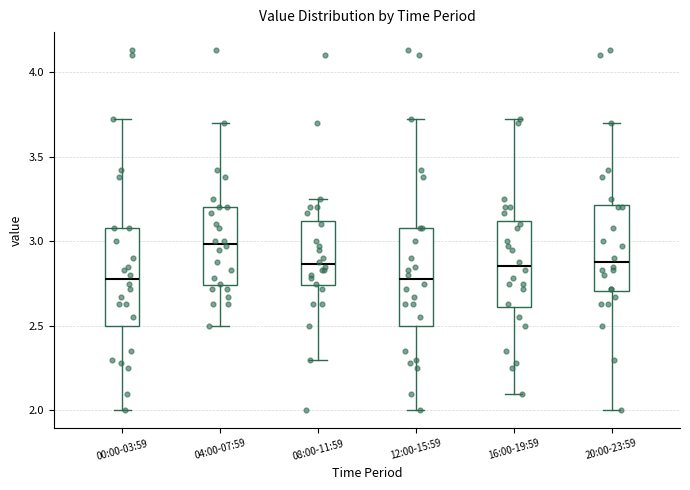

Which box has the highest median line?

04:00-07:59